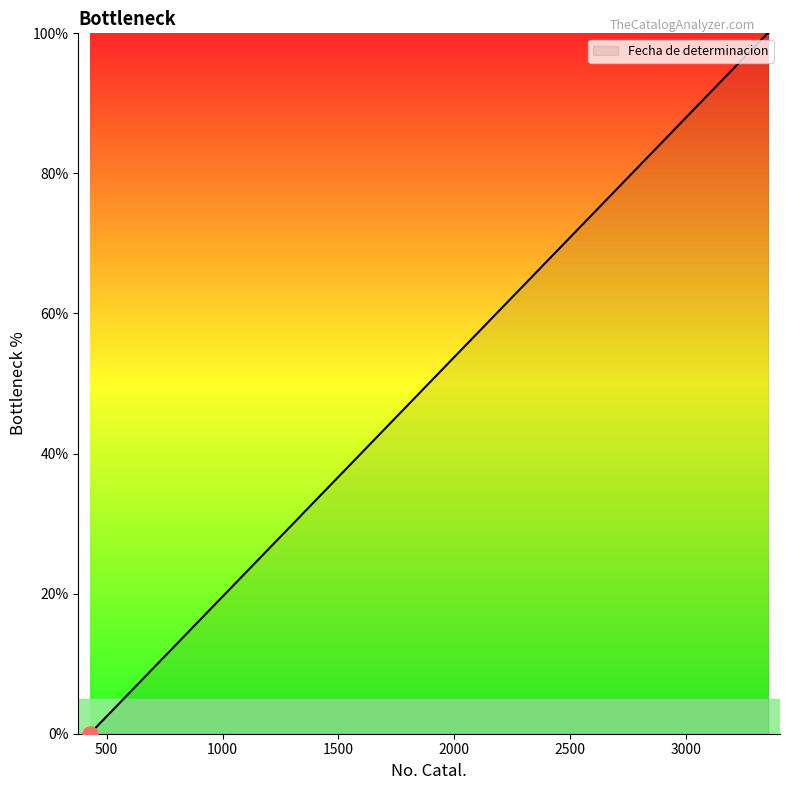

Approximately how many times larger is the value at 3352 compared to 3350?

1.0